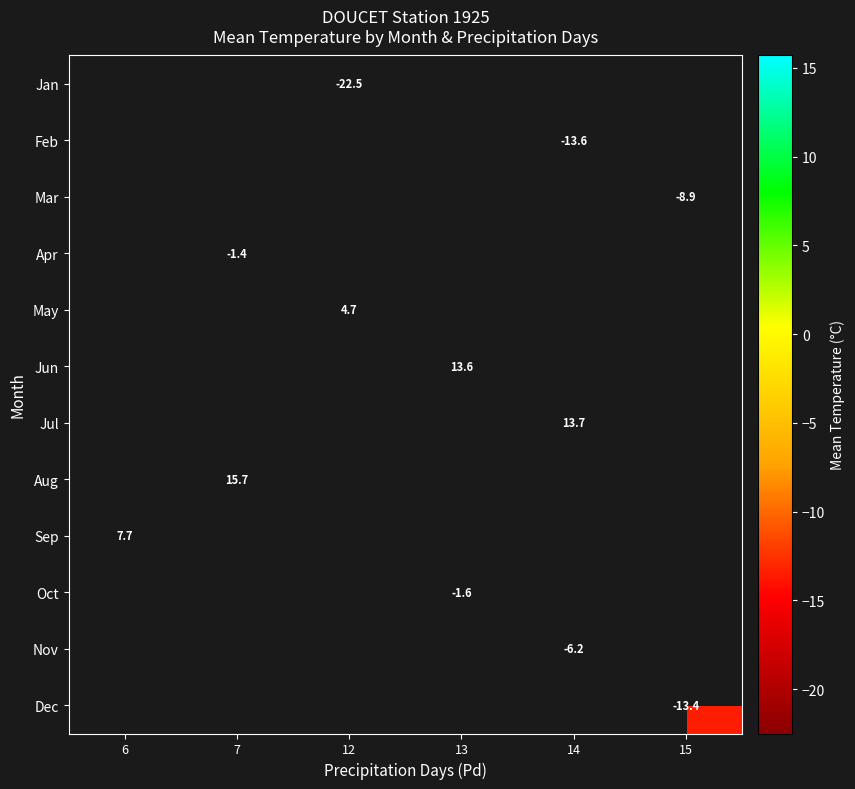

Is it true that Jul equals 20.1 at 14?

False